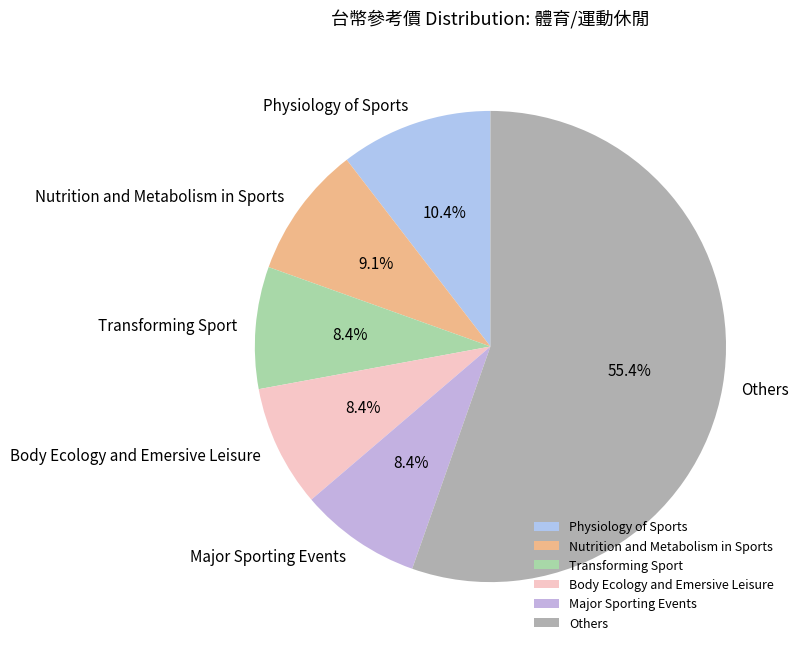

Does any single category account for the majority?

Yes